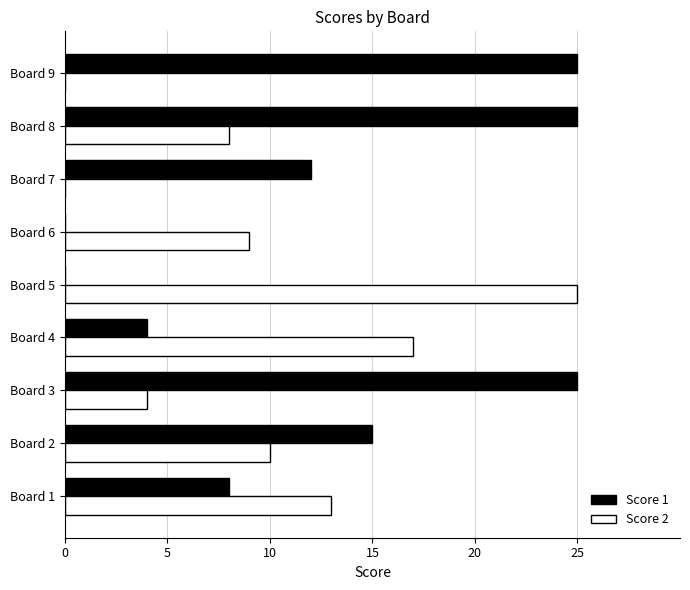

Is the value of Score 1 at Board 1 greater than the value of Score 2 at Board 4?

No